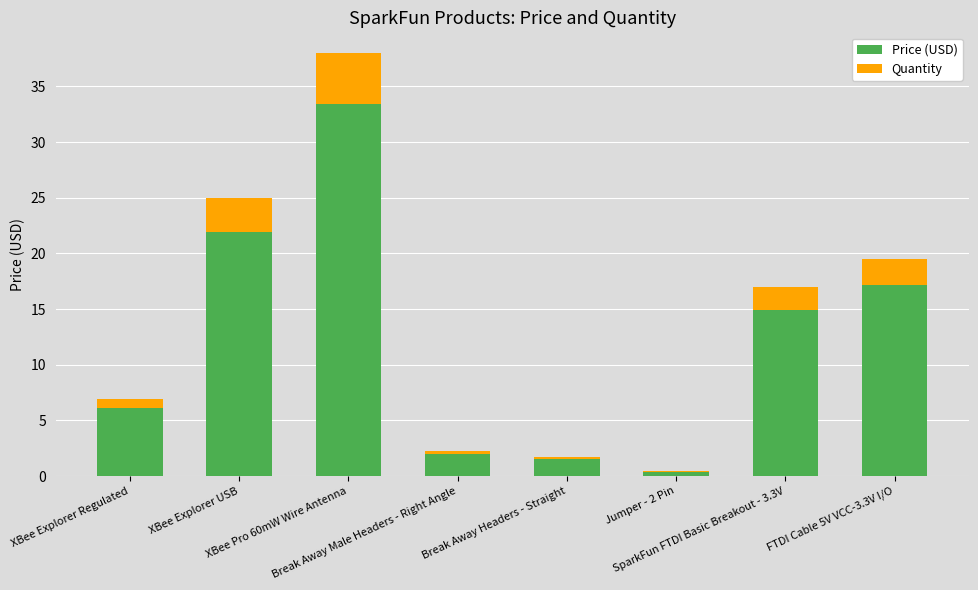

Are the bars grouped side by side (vs. stacked)?

No